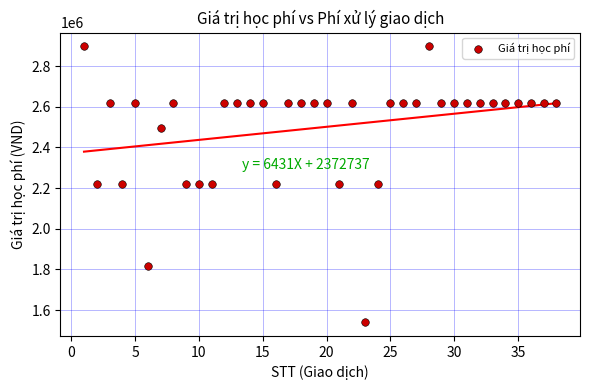

What is the range of X values (max minus min)?

37